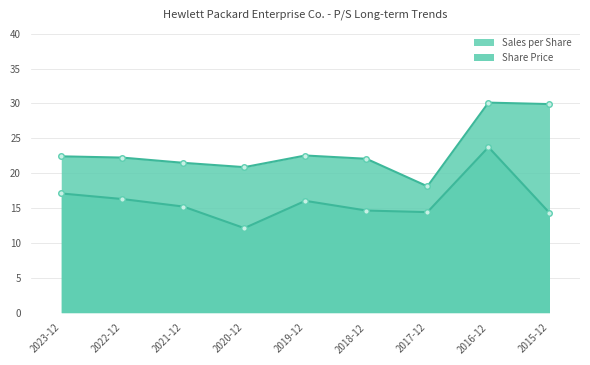

What is the sum of the Share Price values at 2022-12 and 2017-12?

30.7